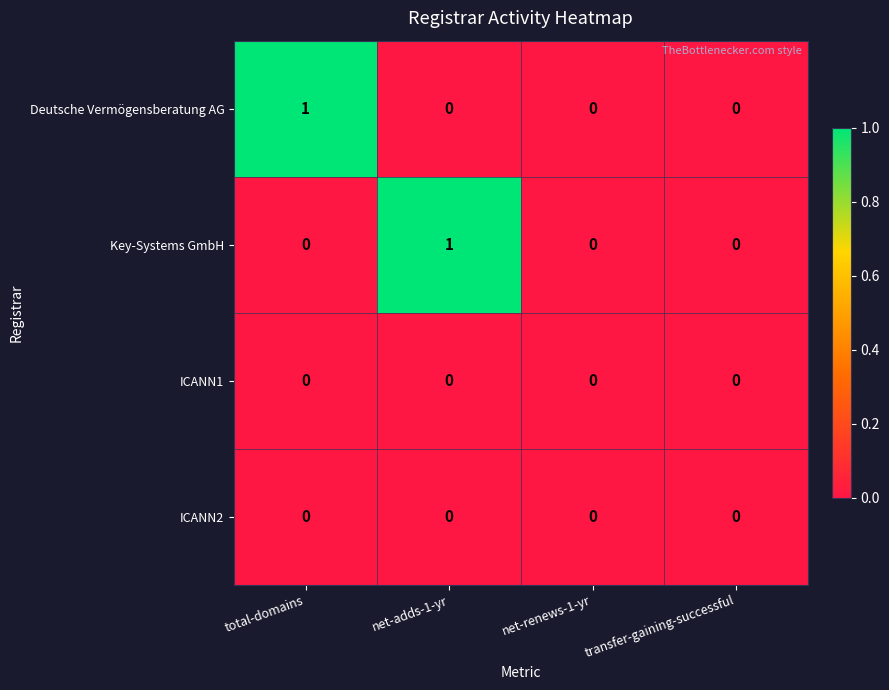

Which series changed the most between total-domains and net-renews-1-yr?

Deutsche Vermögensberatung AG